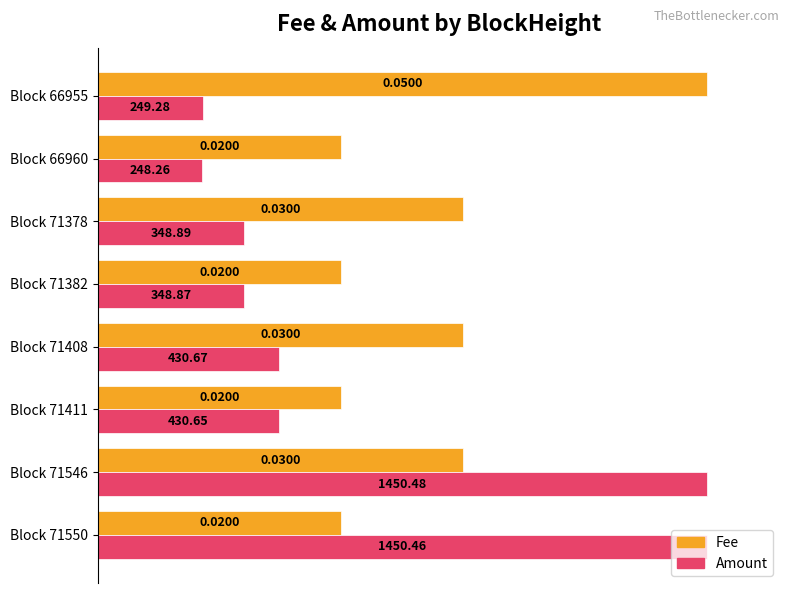

What are all the series names shown in the legend?

Fee, Amount